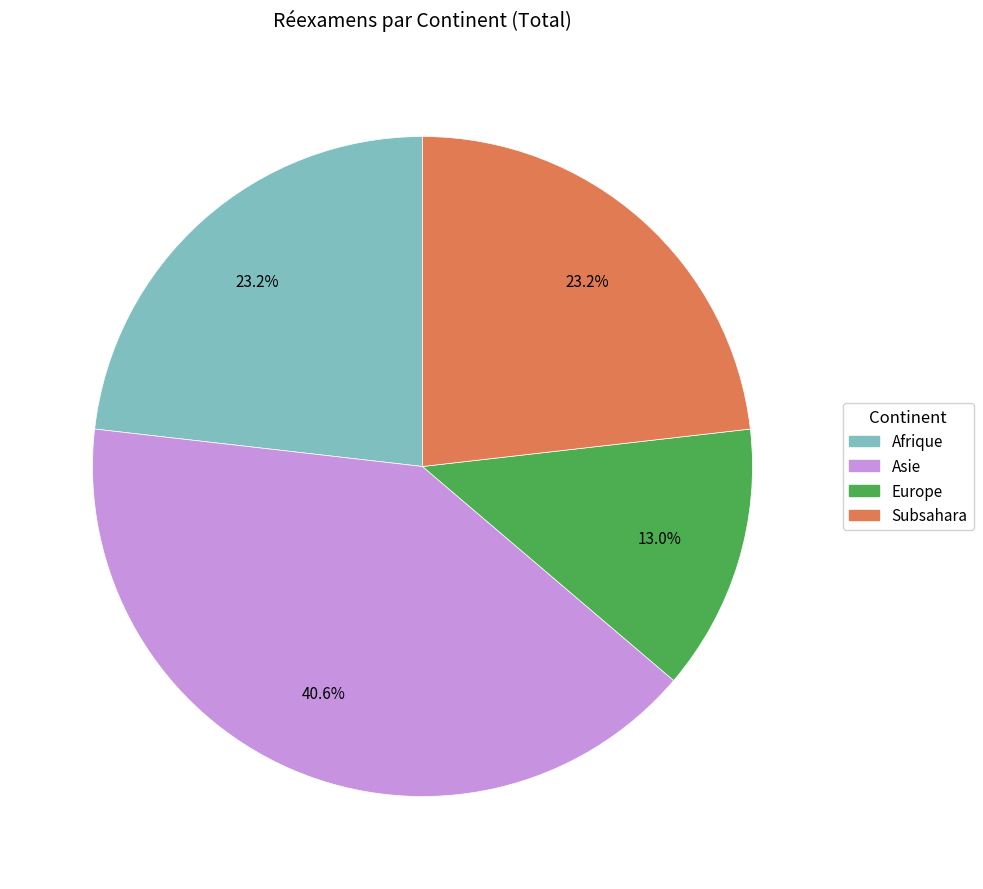

Is there any slice that represents more than half of the pie?

No